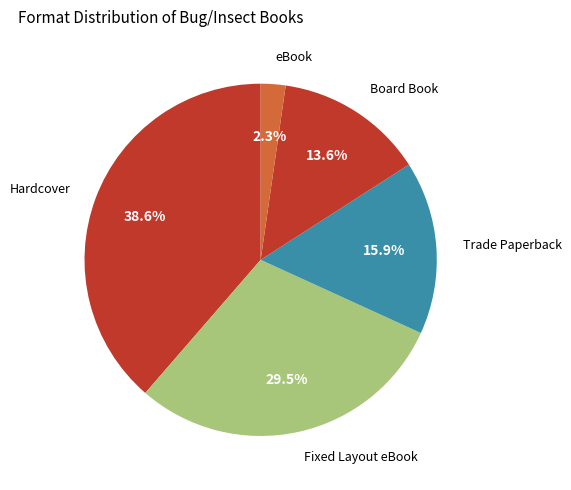

Which category has the biggest portion of the pie?

Hardcover